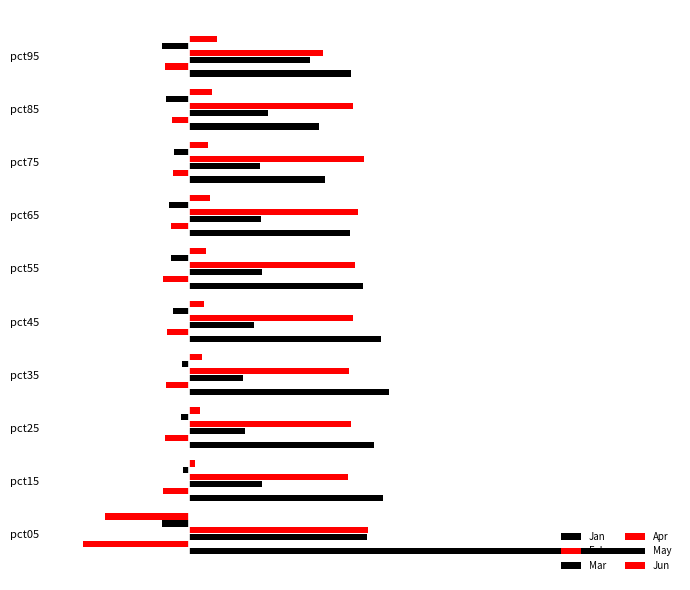

What is the difference between the maximum and second lowest values in the Jun series?

0.2